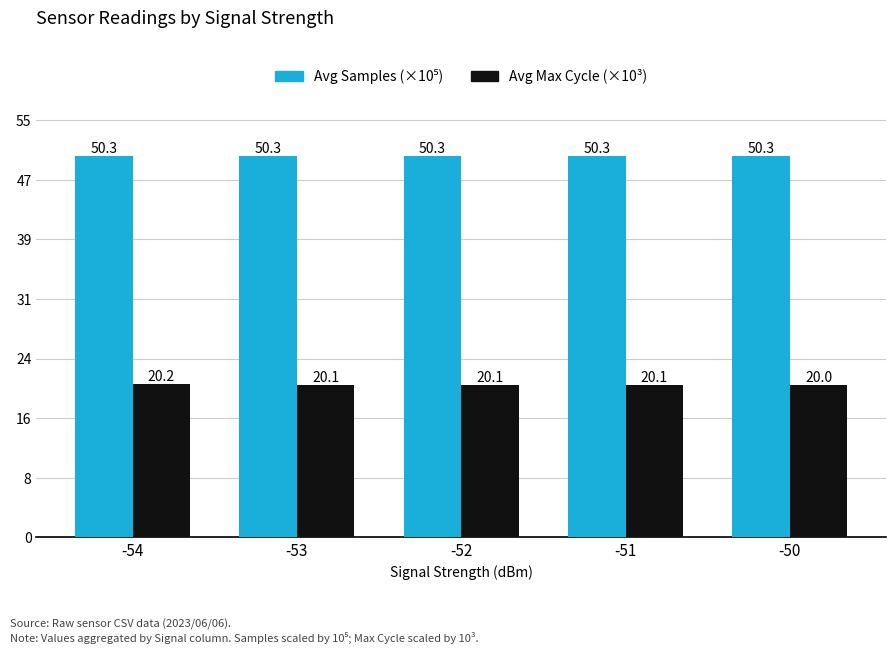

What is the minimum value shown in the chart?

20.0